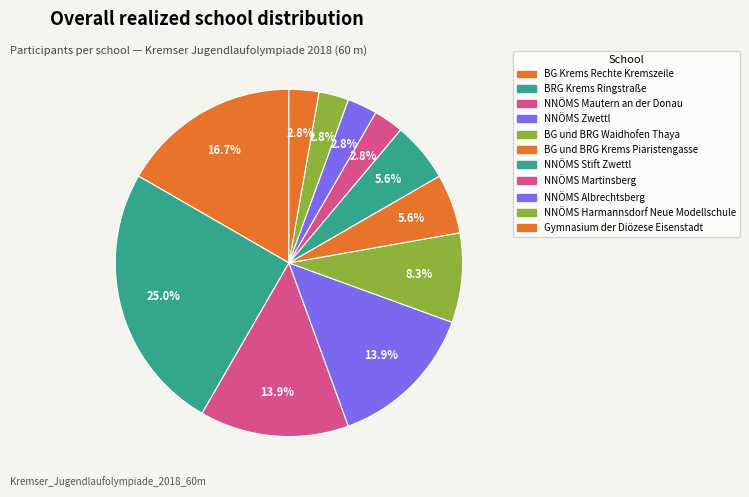

To the nearest percent, what is the difference between the largest and smallest slice percentages?

22%